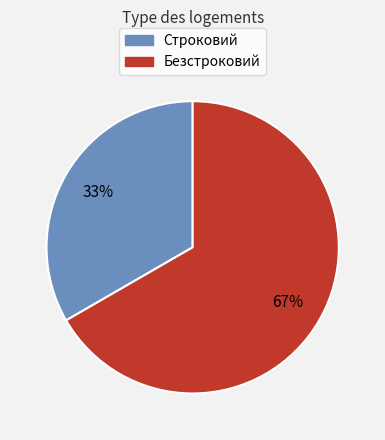

Is it true that Безстроковий is 56% of the pie?

False